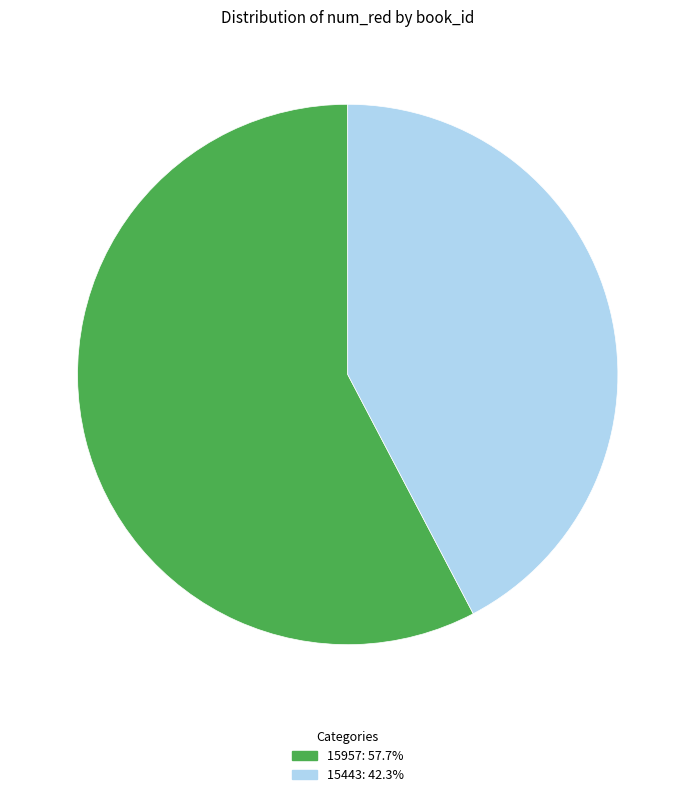

Combined, do 15443 and 15957 account for over 50%?

Yes